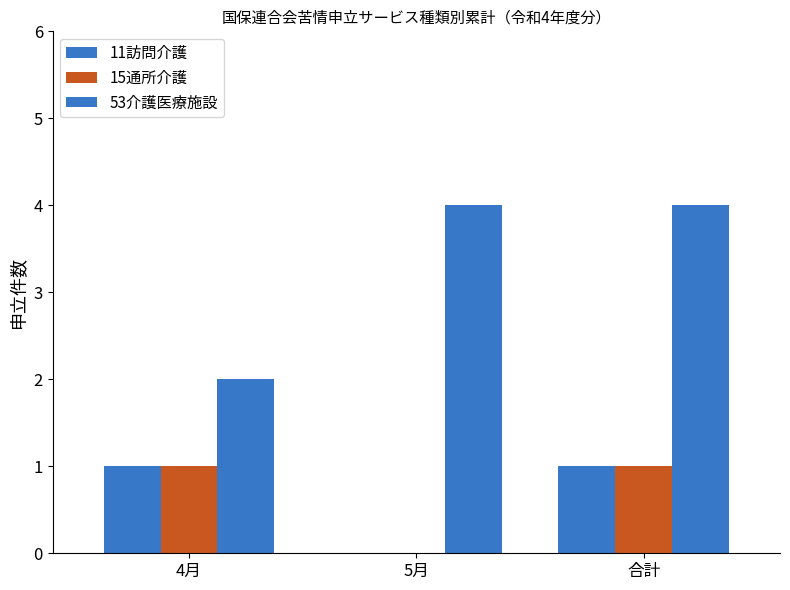

Which category has the lowest value across all series?

5月